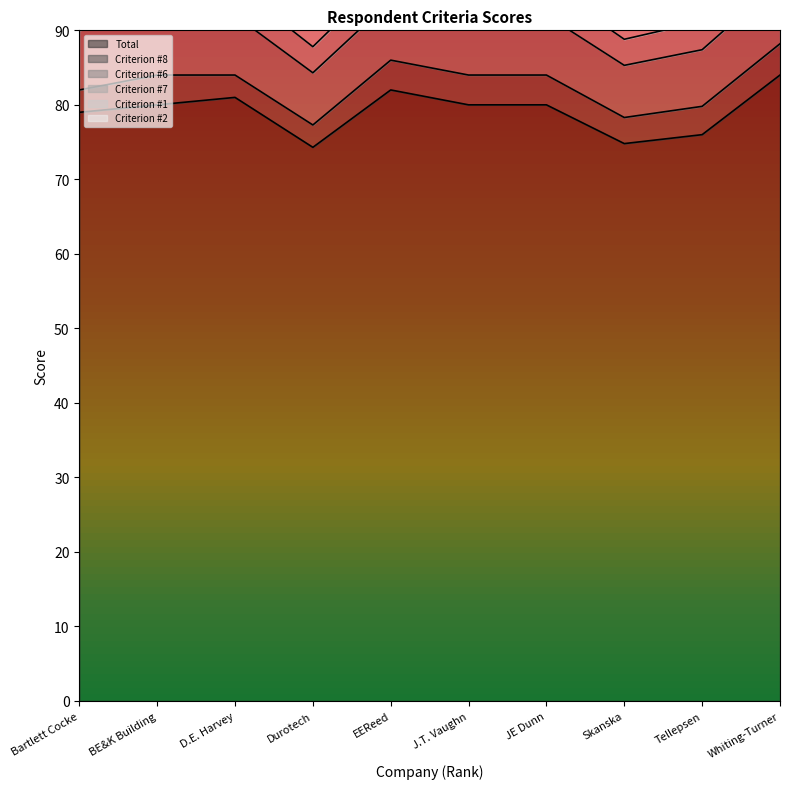

At which category is the sum across all series the highest?

Whiting-Turner